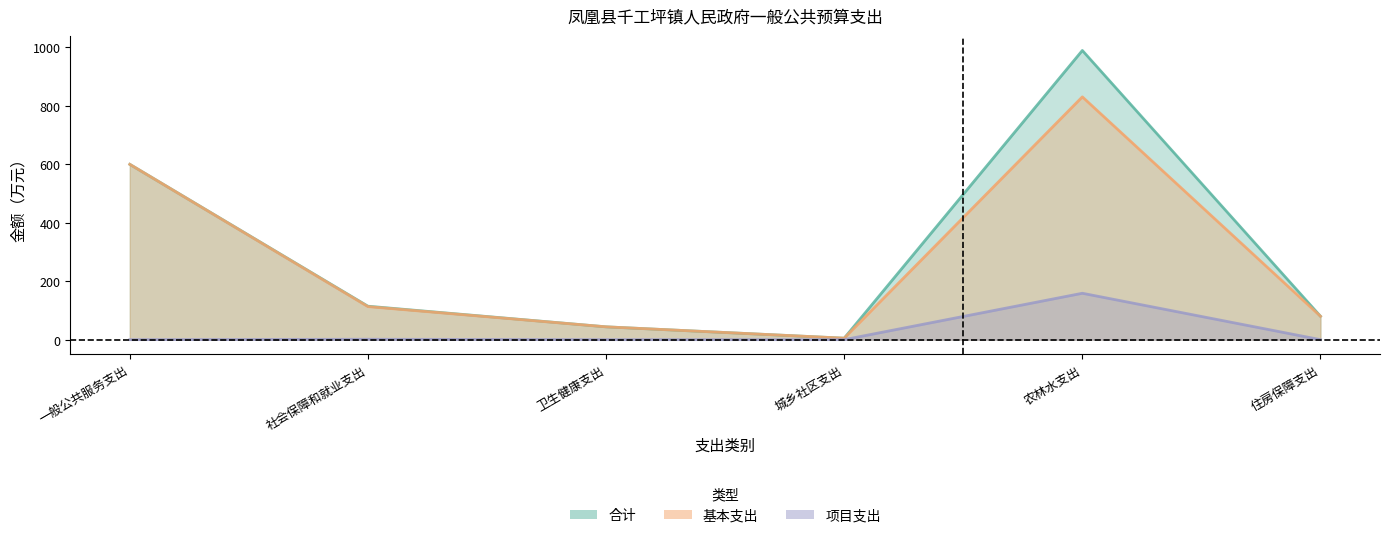

Rank the series by their maximum value, from lowest to highest.

项目支出, 基本支出, 合计